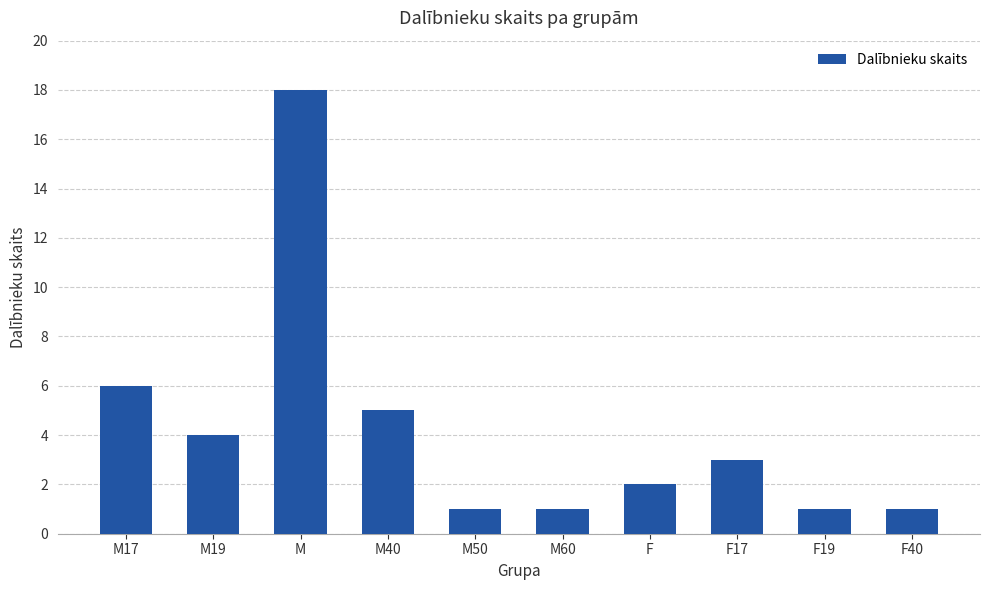

What is the average value?

4